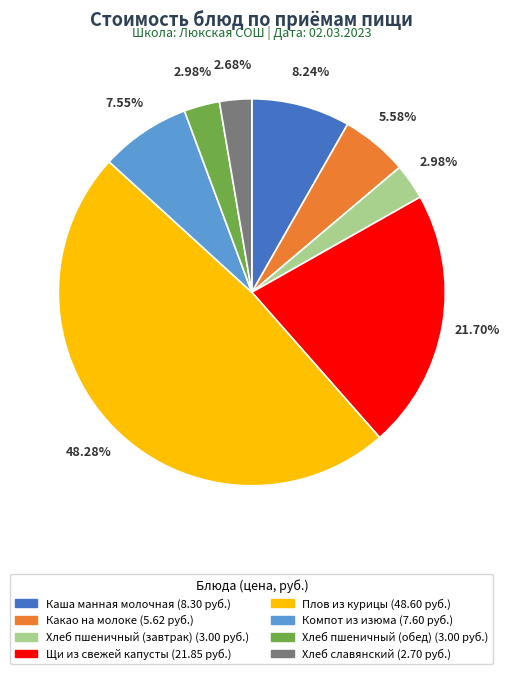

The Какао на молоке slice represents 6% of the pie. True or false?

True